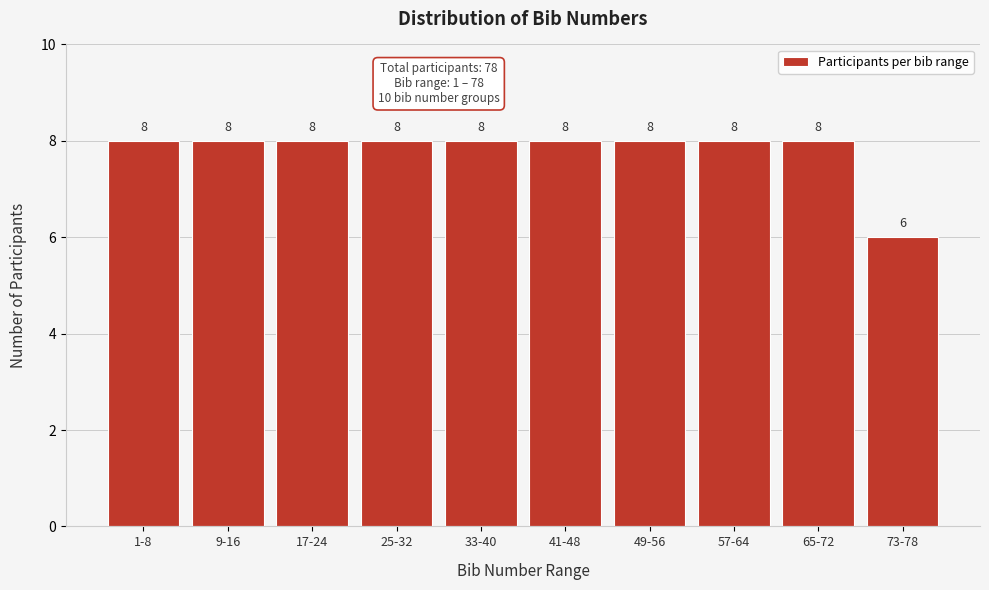

Reading left to right, extract all data points from this chart.

8	8	8	8	8	8	8	8	8	6